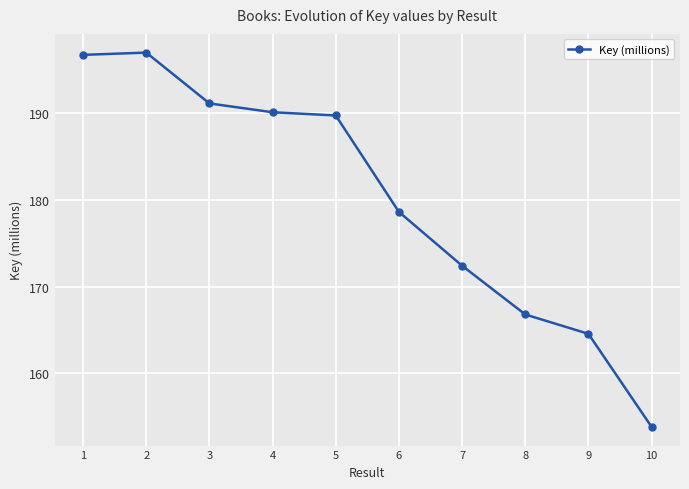

What is the average value?

180.1